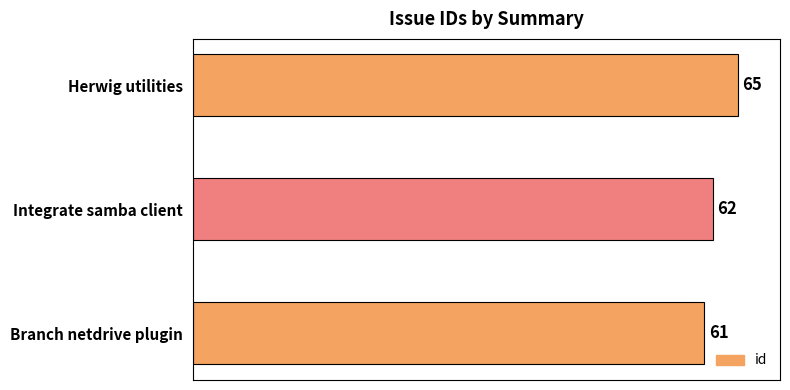

How many values are between 61 and 65?

3